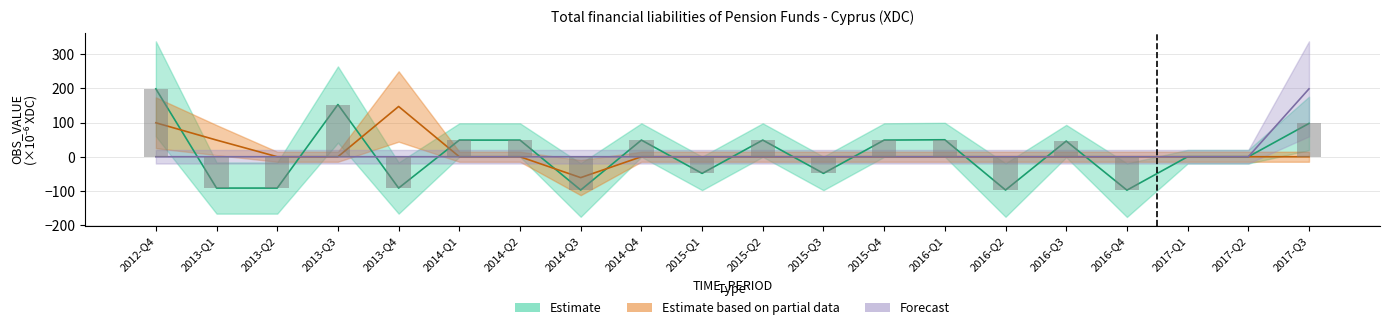

What position from the right is 2015-Q3?

9